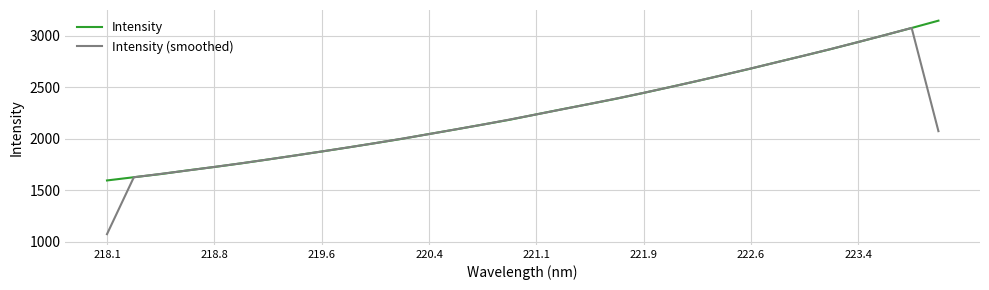

Which series has the widest spread of values?

Intensity (smoothed)